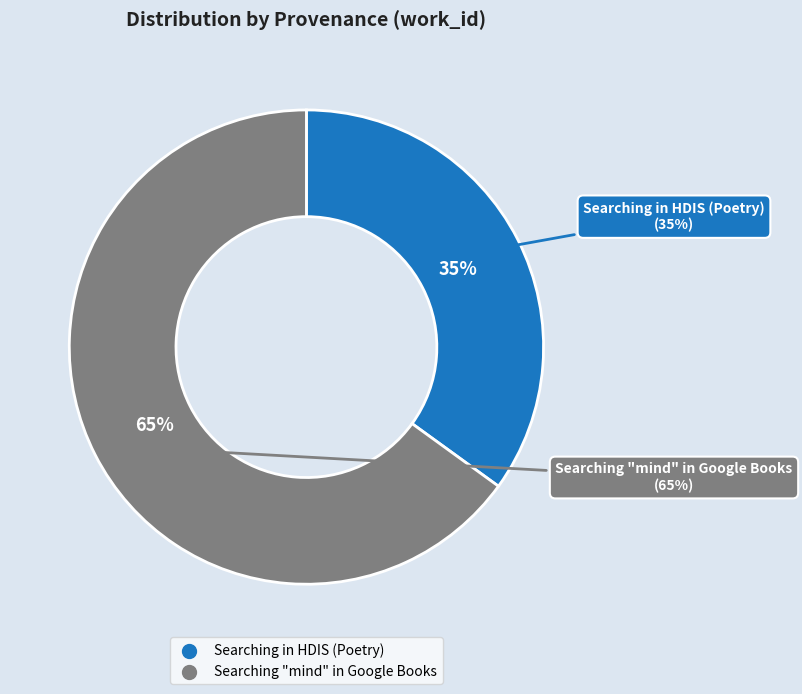

To the nearest percent, what percentage of the pie is Searching in HDIS (Poetry)?

35%